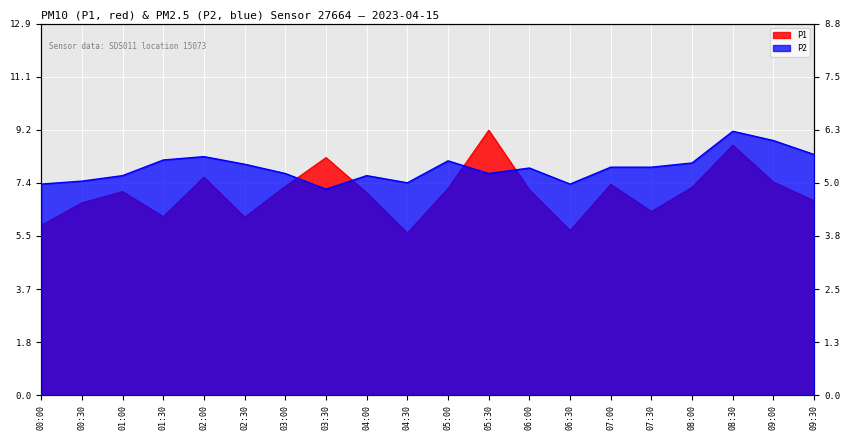

Reading right to left, what are all the values shown in this chart?

P1: 09:30=6.8	09:00=7.4	08:30=8.7	08:00=7.2	07:30=6.4	07:00=7.3	06:30=5.7	06:00=7.1	05:30=9.2	05:00=7.2	04:30=5.6	04:00=7.0	03:30=8.2	03:00=7.2	02:30=6.2	02:00=7.6	01:30=6.2	01:00=7.1	00:30=6.7	00:00=5.9
P2: 09:30=5.7	09:00=6.0	08:30=6.2	08:00=5.5	07:30=5.4	07:00=5.4	06:30=5.0	06:00=5.4	05:30=5.2	05:00=5.5	04:30=5.0	04:00=5.2	03:30=4.9	03:00=5.2	02:30=5.5	02:00=5.7	01:30=5.6	01:00=5.2	00:30=5.1	00:00=5.0